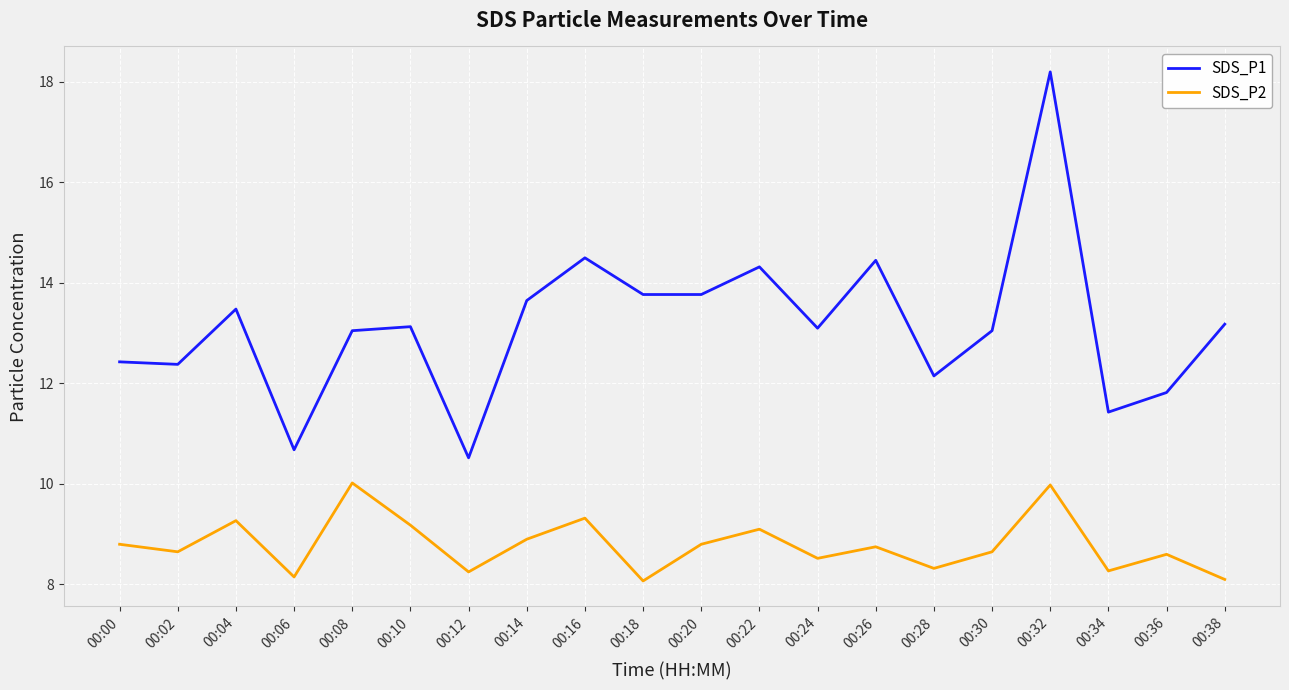

True or false: SDS_P1 has a value of 16.3 at 00:02.

False